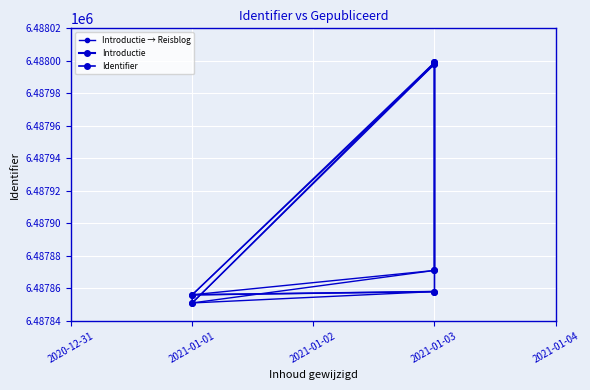

Rank the categories by value from highest to lowest.

2021-01-03, 2021-01-03, 2021-01-03, 2021-01-03, 2021-01-01, 2021-01-01